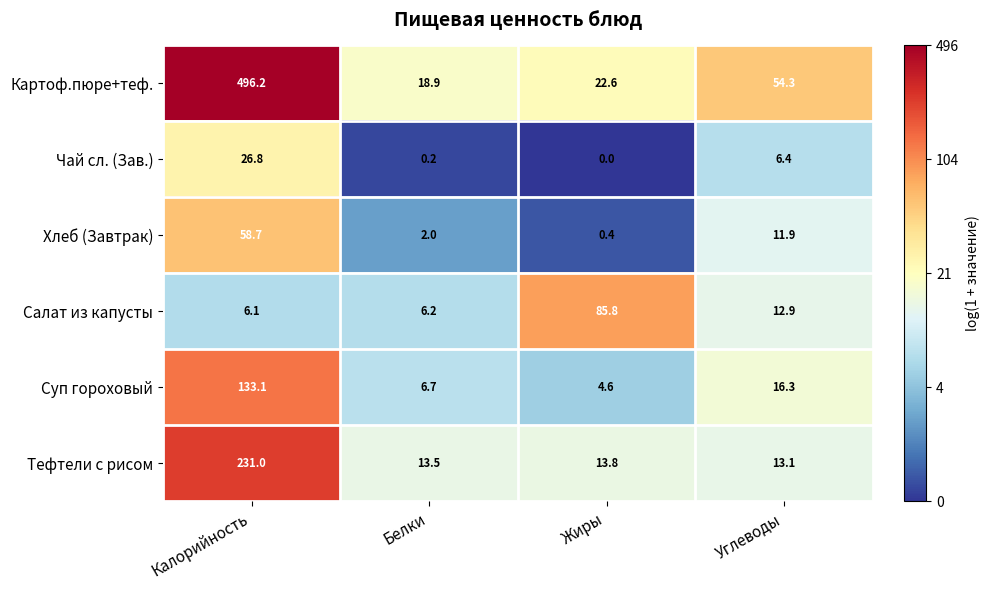

Which series has the largest total across all categories?

Картоф.пюре+теф.